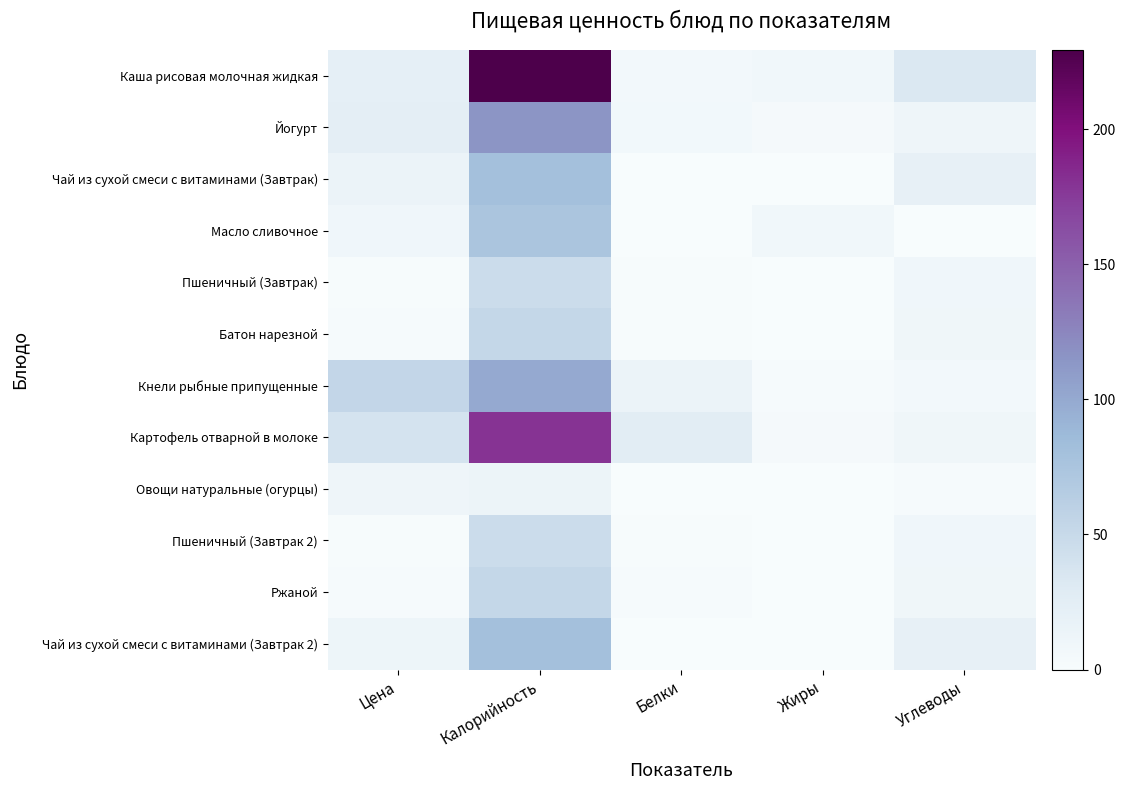

Which has a higher value, Жиры or Углеводы?

Углеводы